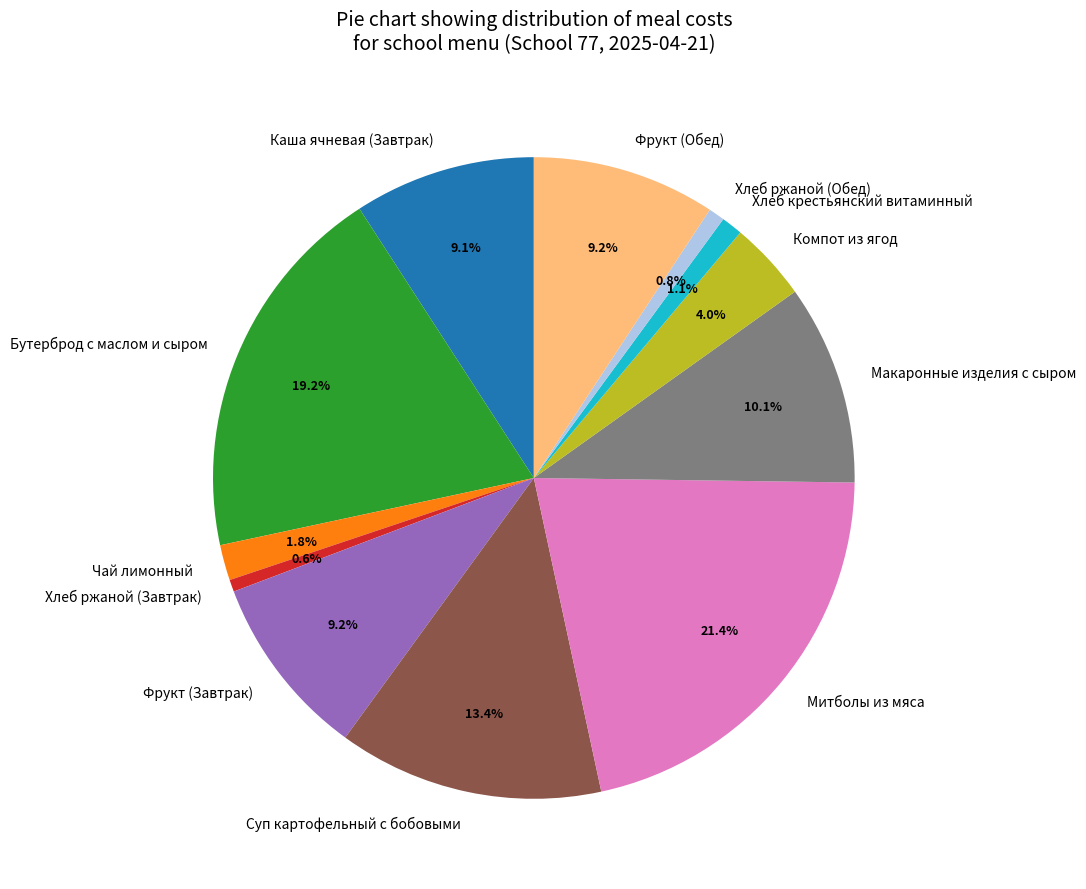

Between Чай лимонный and Макаронные изделия с сыром, which is larger?

Макаронные изделия с сыром